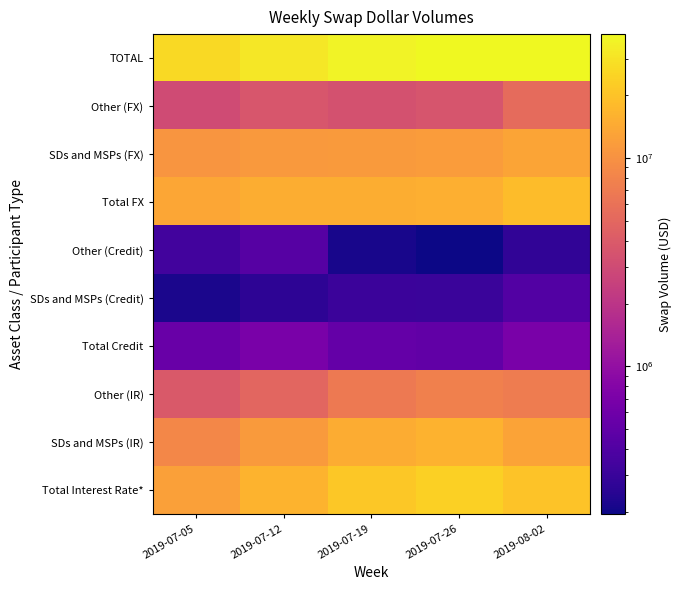

Rank the series by their maximum value, from lowest to highest.

SDs and MSPs (Credit), Other (Credit), Total Credit, Other (FX), Other (IR), SDs and MSPs (FX), SDs and MSPs (IR), Total FX, Total Interest Rate*, TOTAL